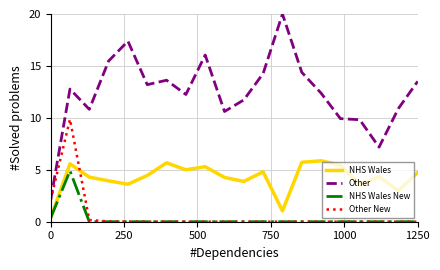

What is the maximum value shown in the chart?

20.0